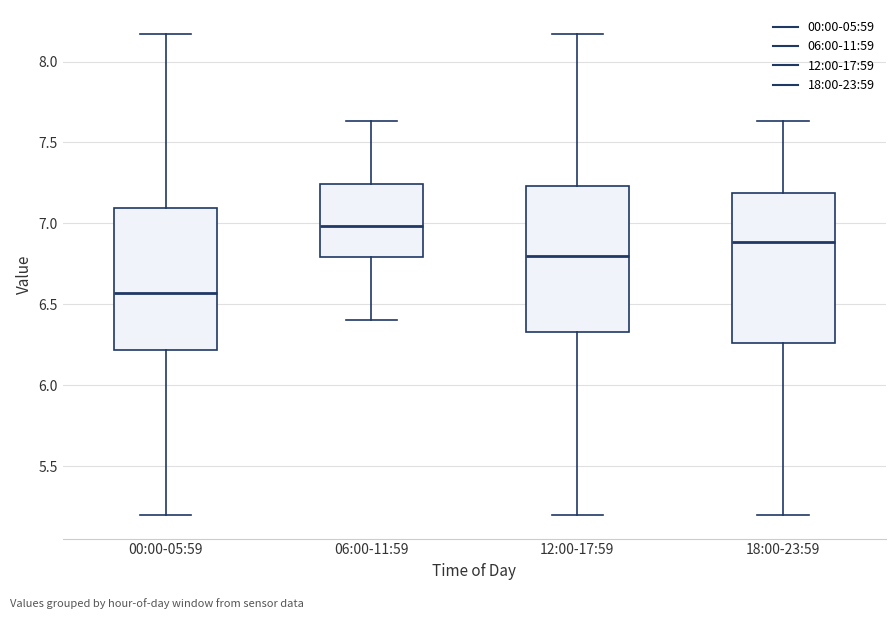

Where does the lower whisker of the box for 18:00-23:59 end on the y-axis? The values are not printed on the chart, so give them approximately, as read against the axis.

5.20